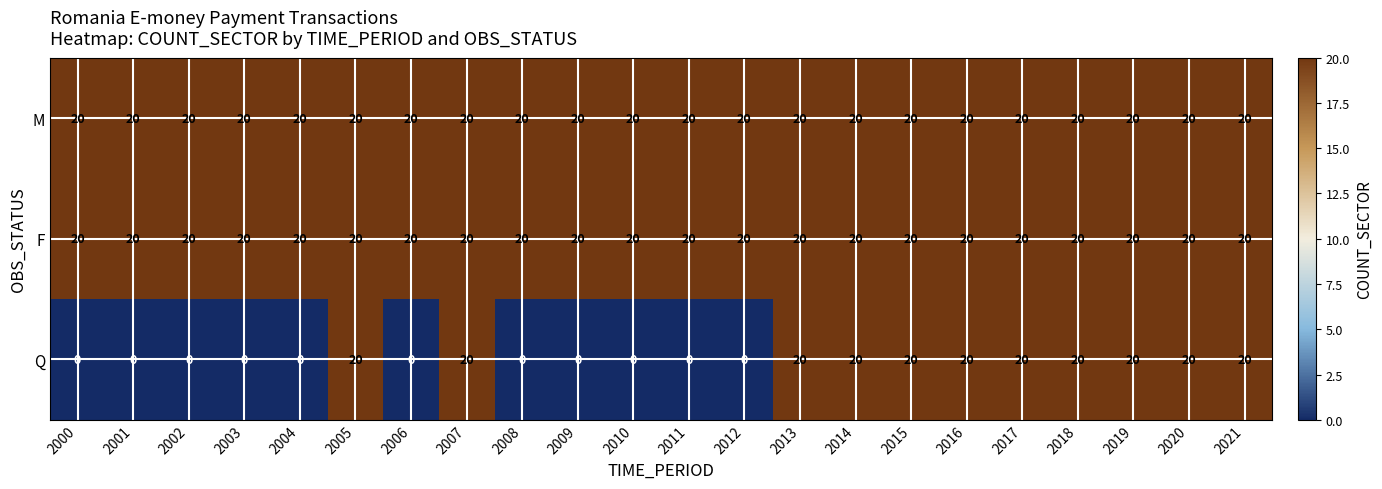

What is the minimum value for M?

20